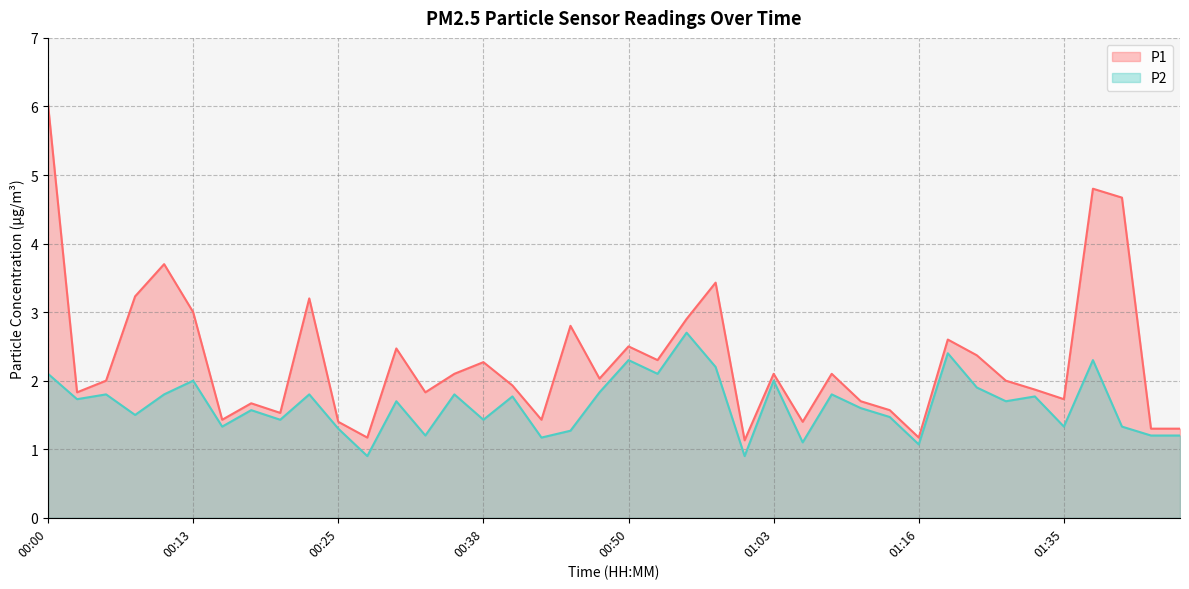

Reading left to right, extract all data points from this chart.

P1: 6.0	1.8	2.0	3.2	3.7	3.0	1.4	1.7	1.5	3.2	1.4	1.2	2.5	1.8	2.1	2.3	1.9	1.4	2.8	2.0	2.5	2.3	2.9	3.4	1.1	2.1	1.4	2.1	1.7	1.6	1.2	2.6	2.4	2.0	1.9	1.7	4.8	4.7	1.3	1.3
P2: 2.1	1.7	1.8	1.5	1.8	2.0	1.3	1.6	1.4	1.8	1.3	0.9	1.7	1.2	1.8	1.4	1.8	1.2	1.3	1.8	2.3	2.1	2.7	2.2	0.9	2.0	1.1	1.8	1.6	1.5	1.1	2.4	1.9	1.7	1.8	1.3	2.3	1.3	1.2	1.2